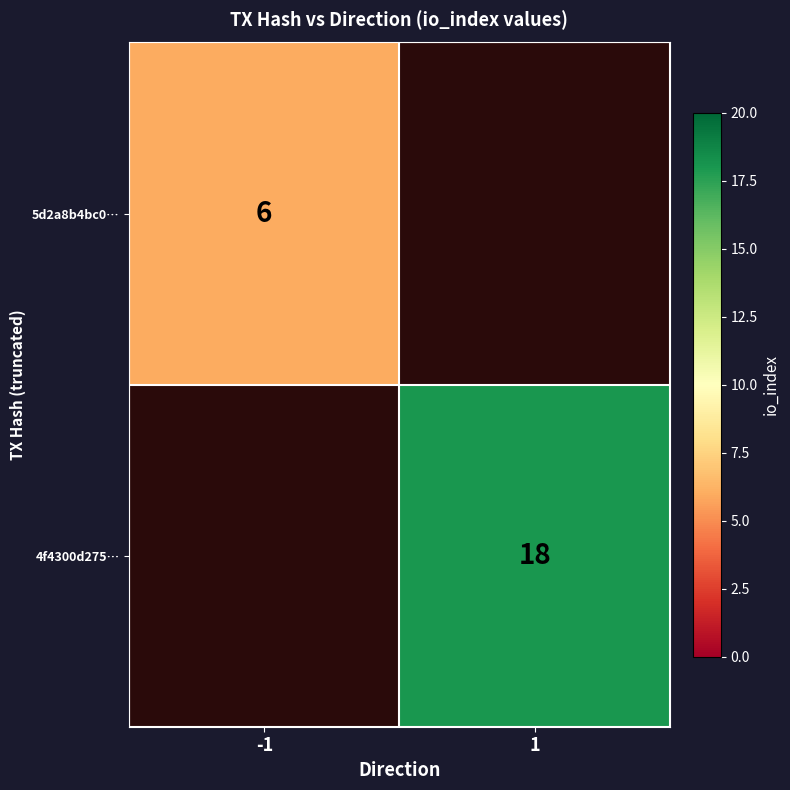

True or false: 4f4300d275… has a value of 29 at 1.

False